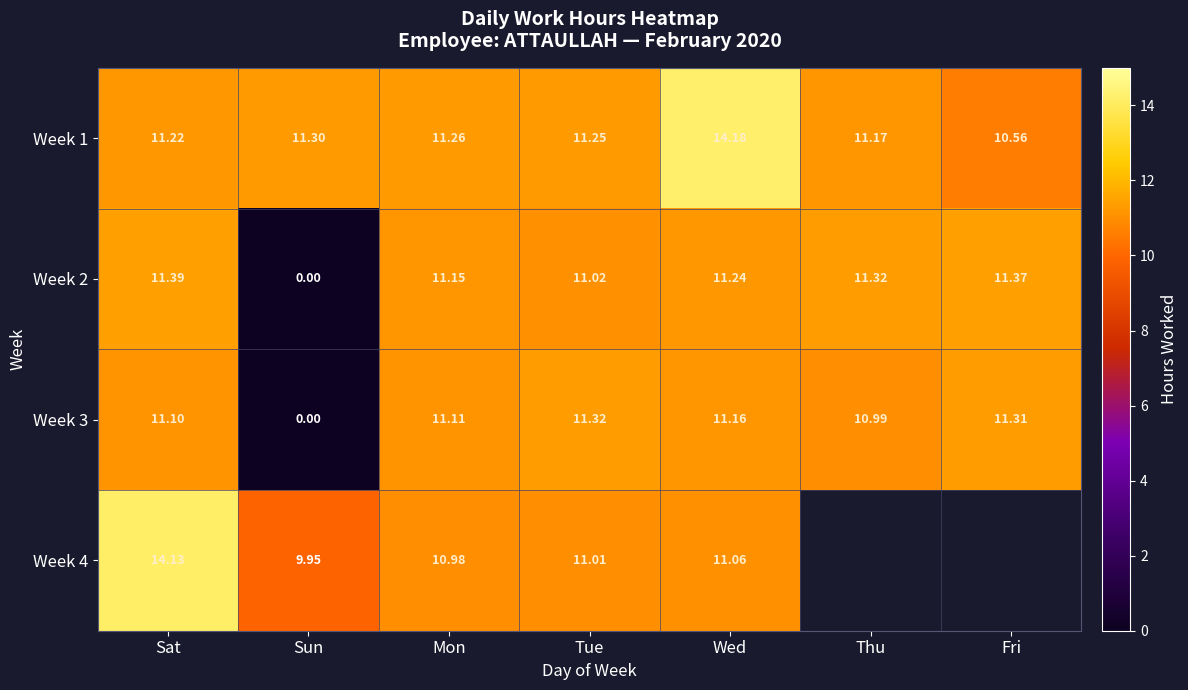

How many values in the Week 3 series are below 11?

2